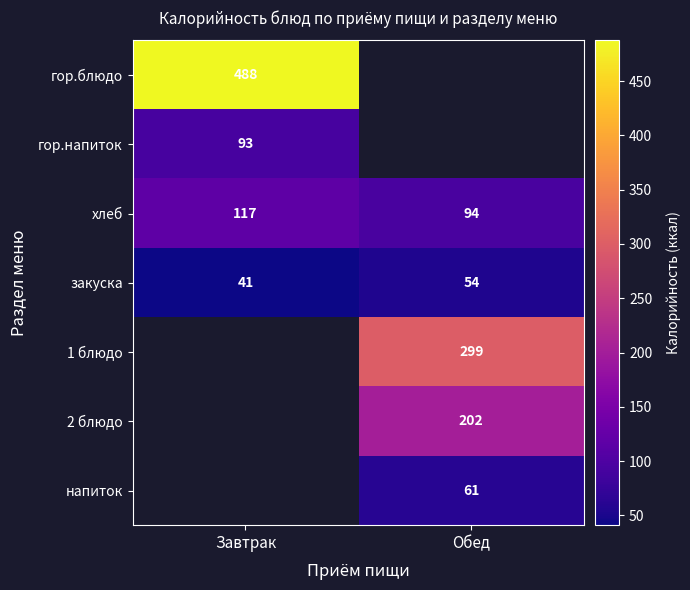

Where is закуска nearest to the value 47?

Завтрак